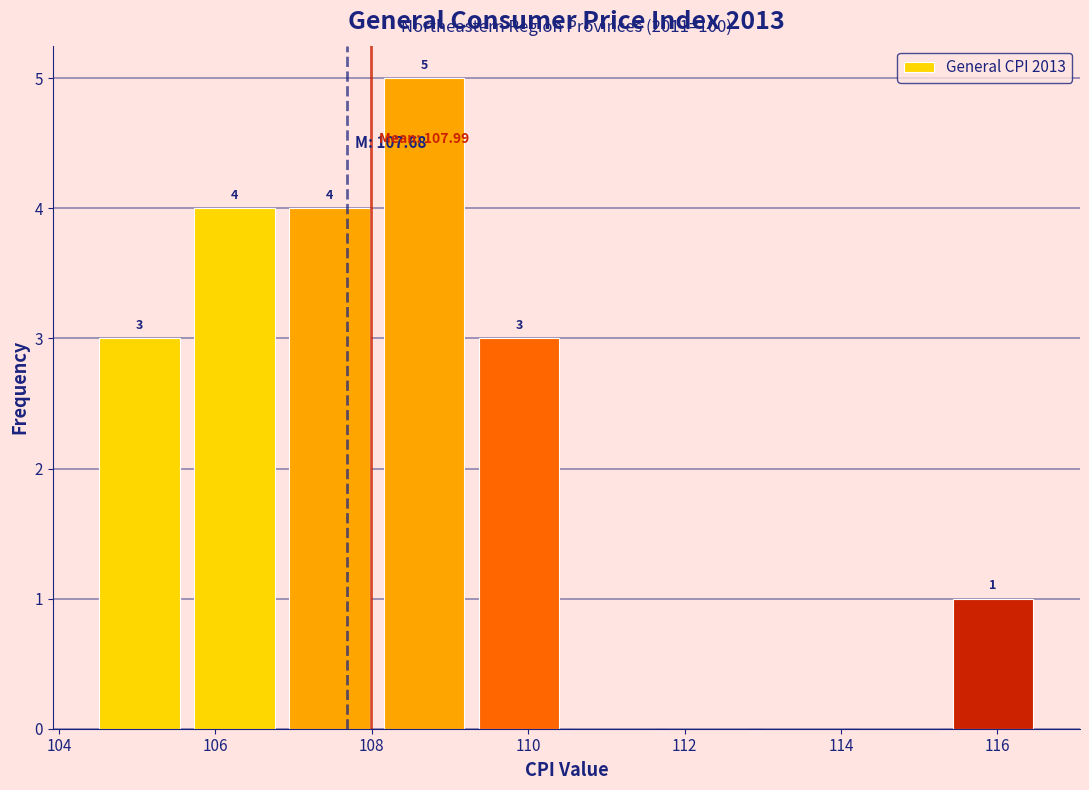

Over which range of the x-axis is the bar tallest?

108.0 to 109.2